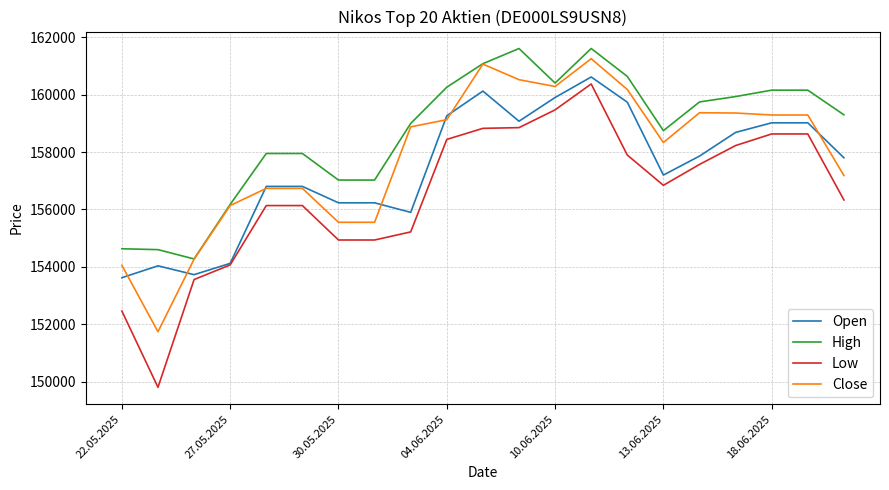

Rank the series by their average value, from highest to lowest.

High, Close, Open, Low